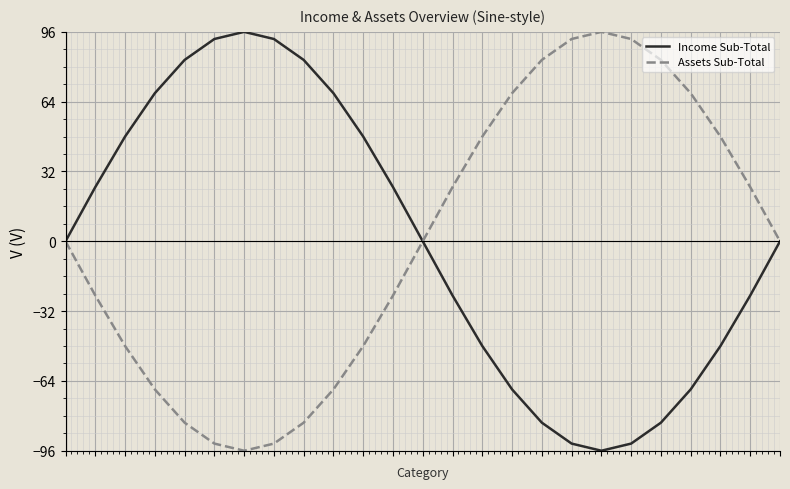

What is the minimum value for Assets Sub-Total?

-96.0